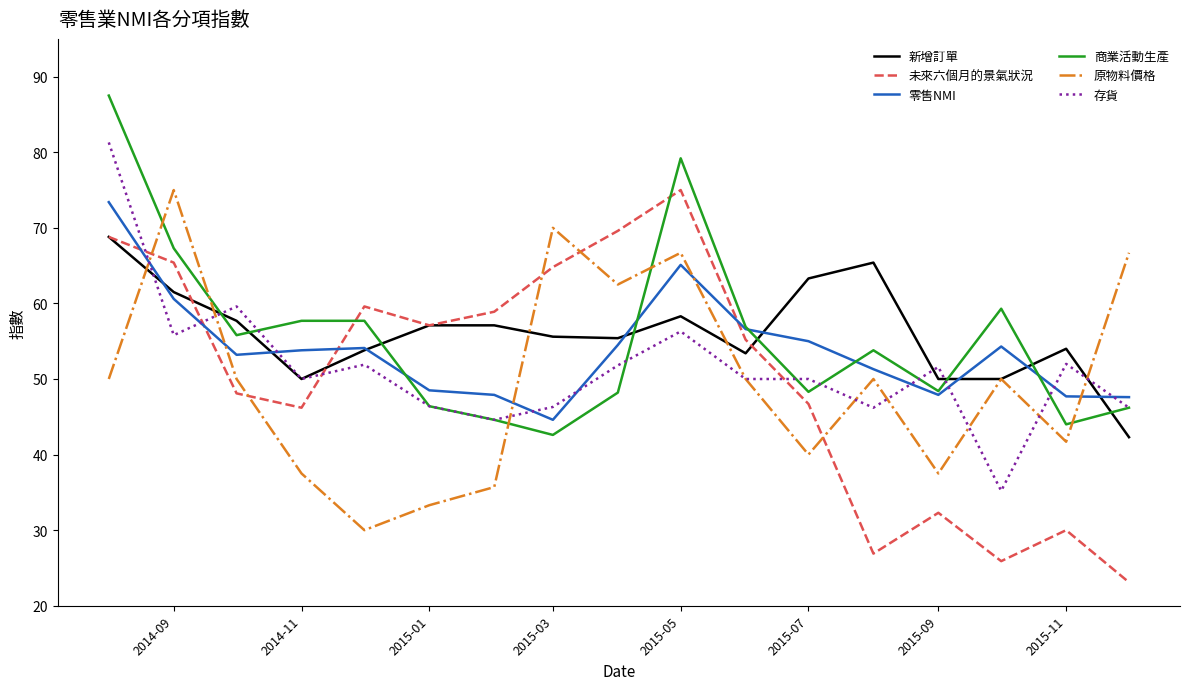

How many distinct data groups are displayed?

6